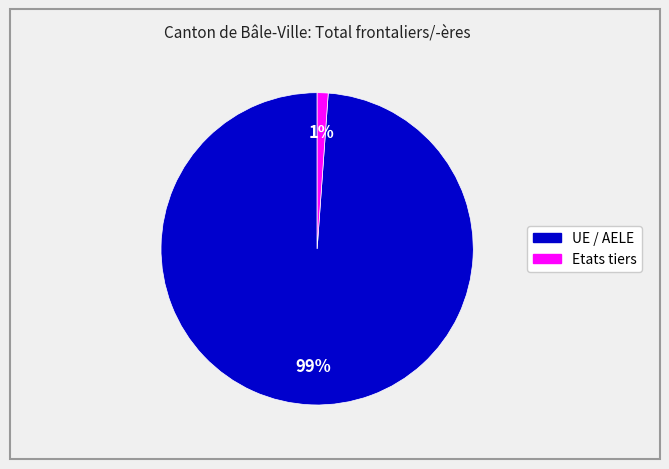

Rank the categories by value from highest to lowest.

UE / AELE, Etats tiers